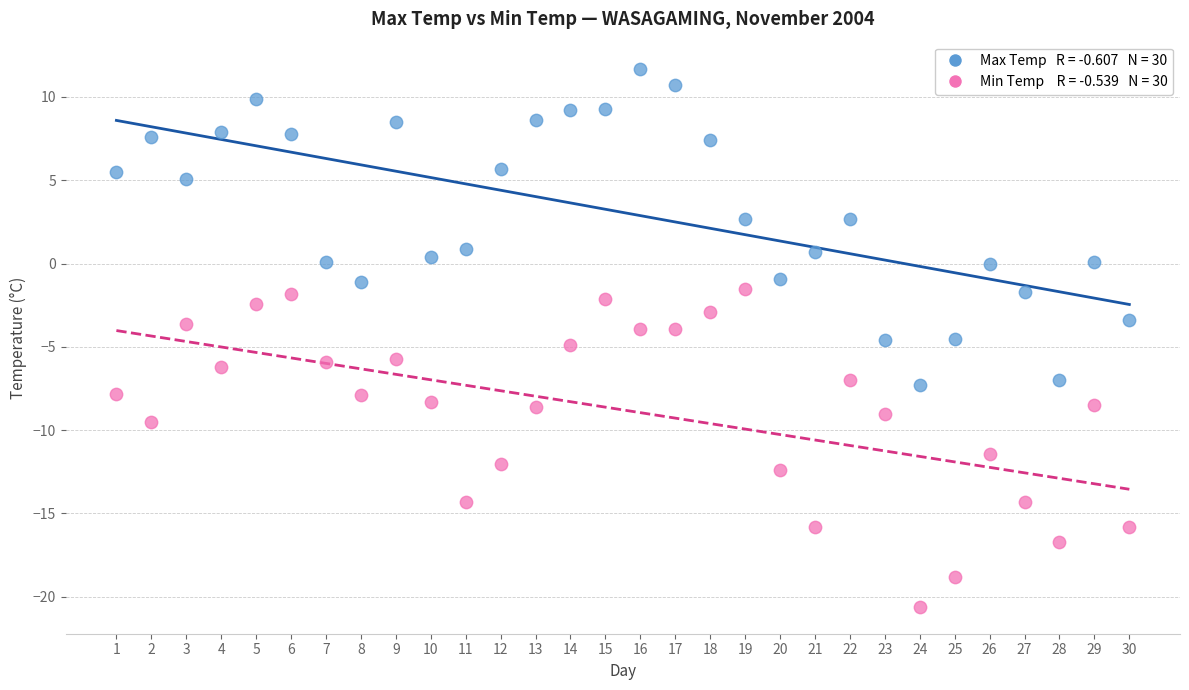

Across all data points, what is the range of X values (max minus min)?

29.0